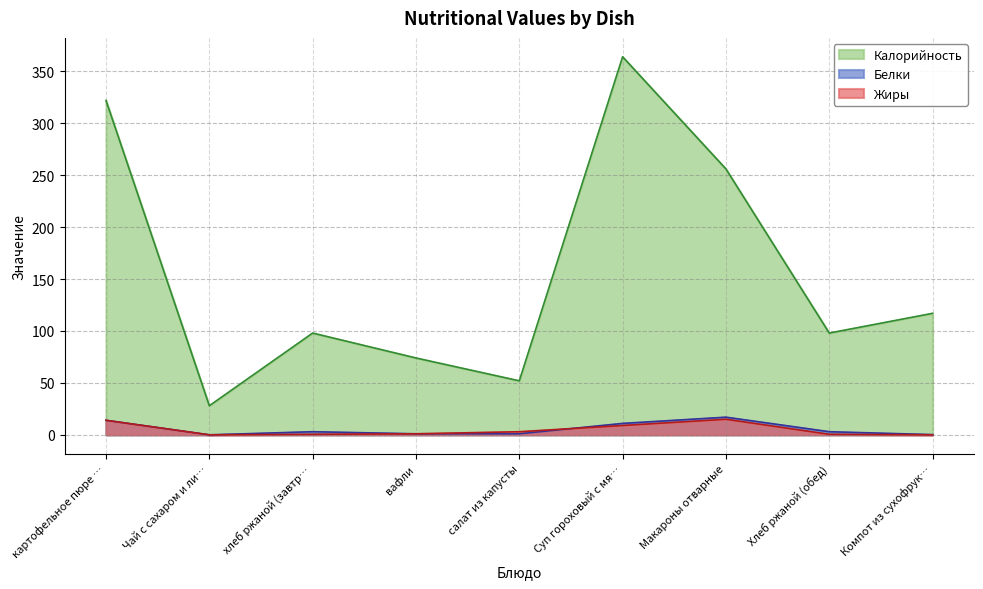

What is the average value of the Калорийность series?

156.6